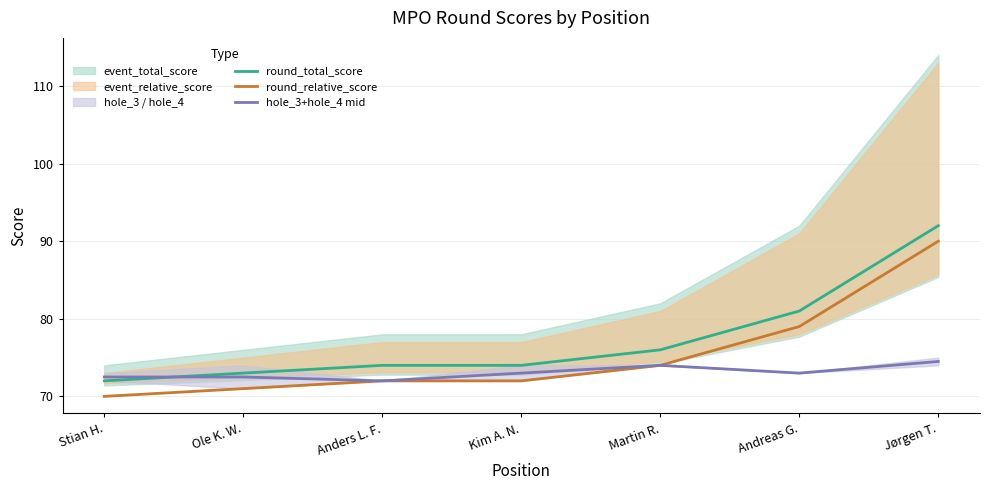

What is the total value across all series at Stian H.?

214.5